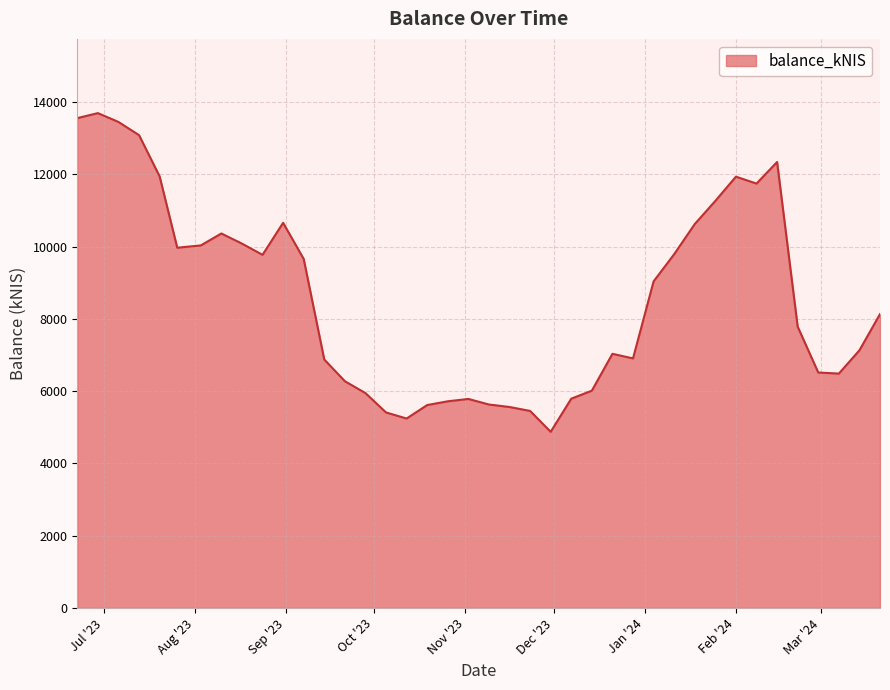

What is the minimum value shown in the chart?

4873.3